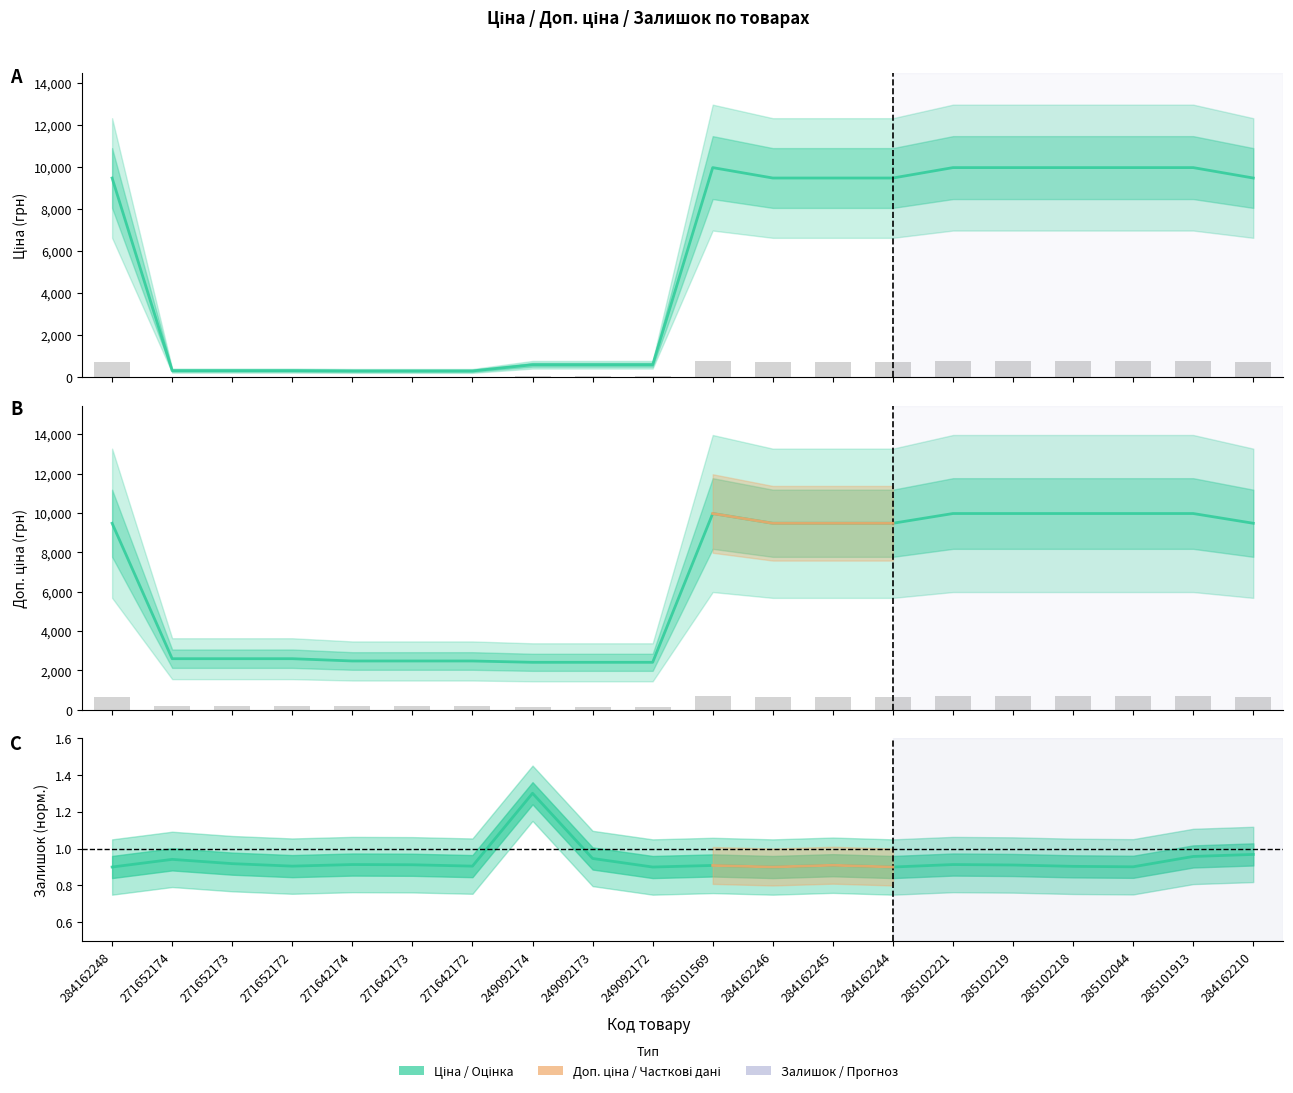

The value of Ціна at 285102218 is 14120.0. True or false?

False